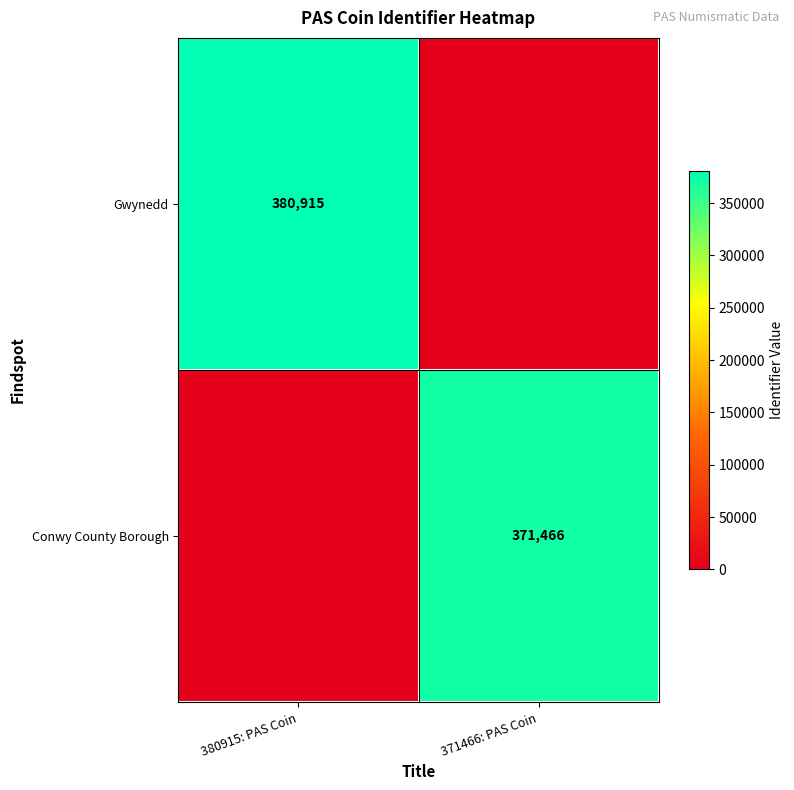

What is the greatest value displayed?

380915